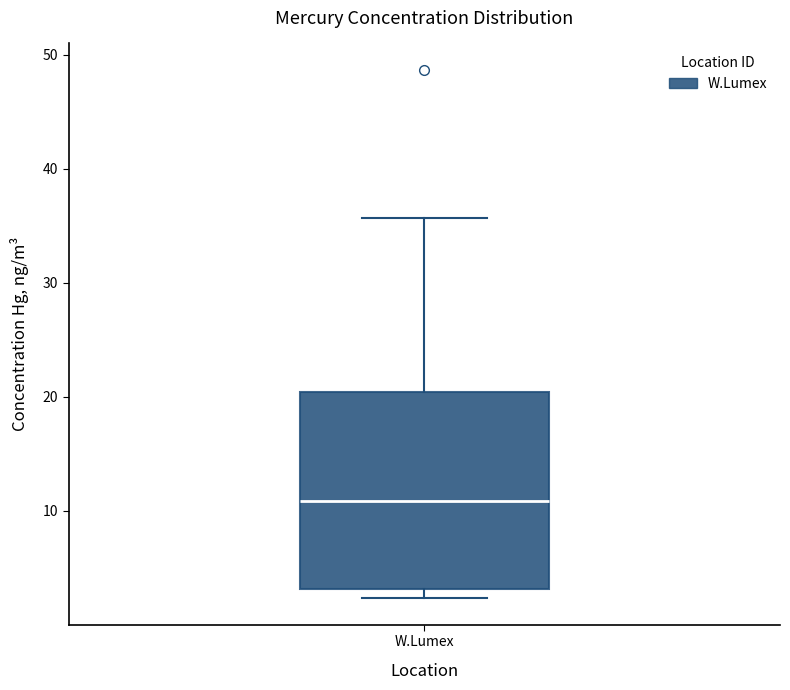

Transcribe this box plot: give where the median line is, the range the box spans, and where the two whiskers end, as read against the y-axis. The values are not printed on the chart, so give them approximately, as read against the axis.

median 11, box 3 to 20, whiskers 2 to 36